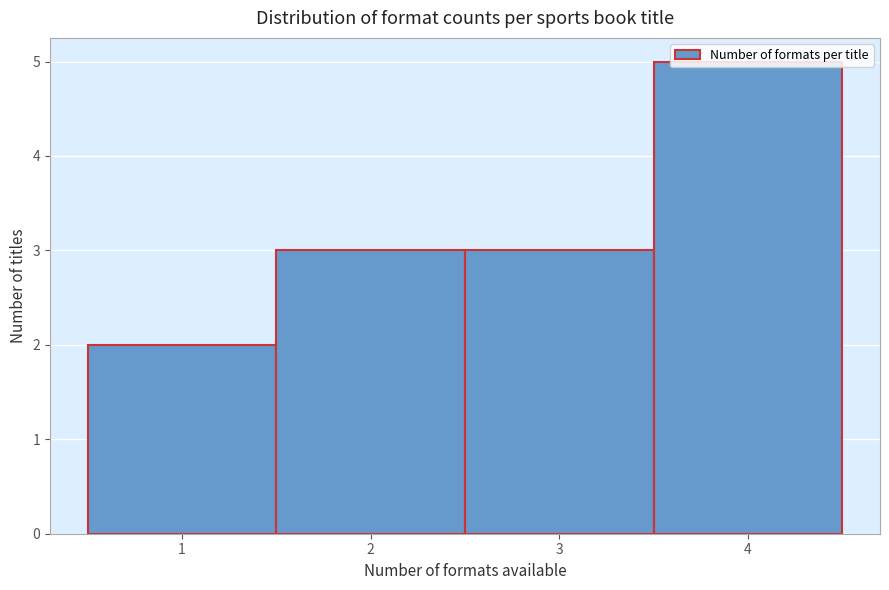

Reading left to right, transcribe this chart: for each bar, give the range it covers on the x-axis and its height. The values are not printed on the chart, so give them approximately, as read against the axis.

0.5 to 1.5: 2
1.5 to 2.5: 3
2.5 to 3.5: 3
3.5 to 4.5: 5